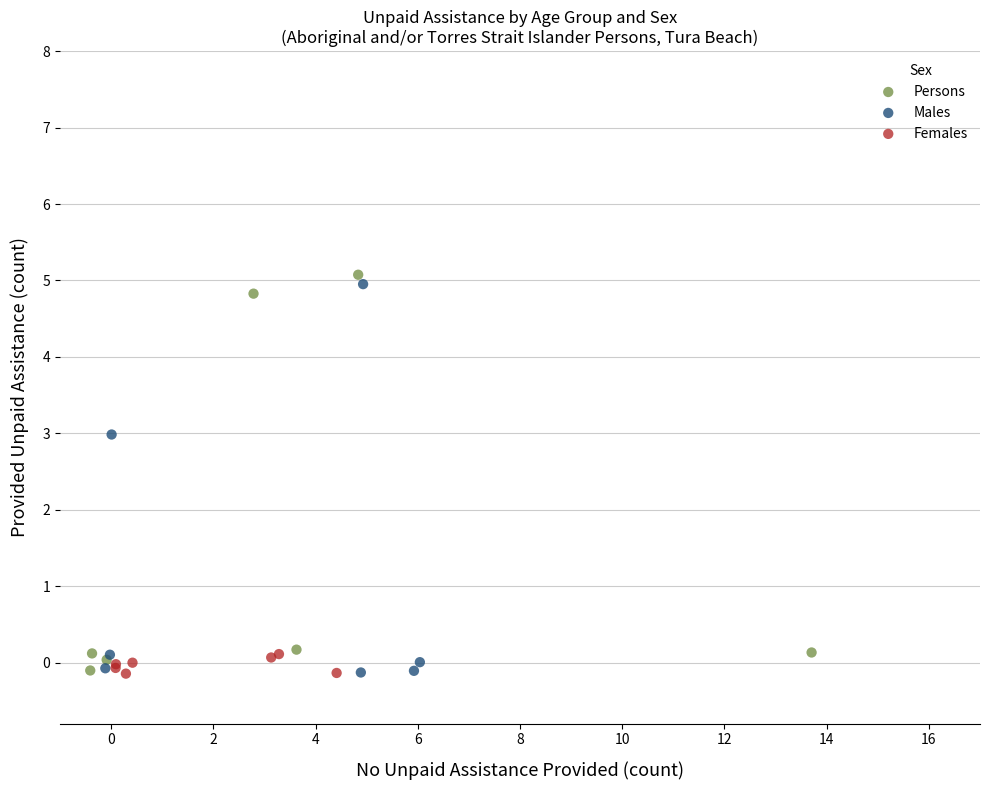

What are all the series names shown in the legend?

Persons, Males, Females